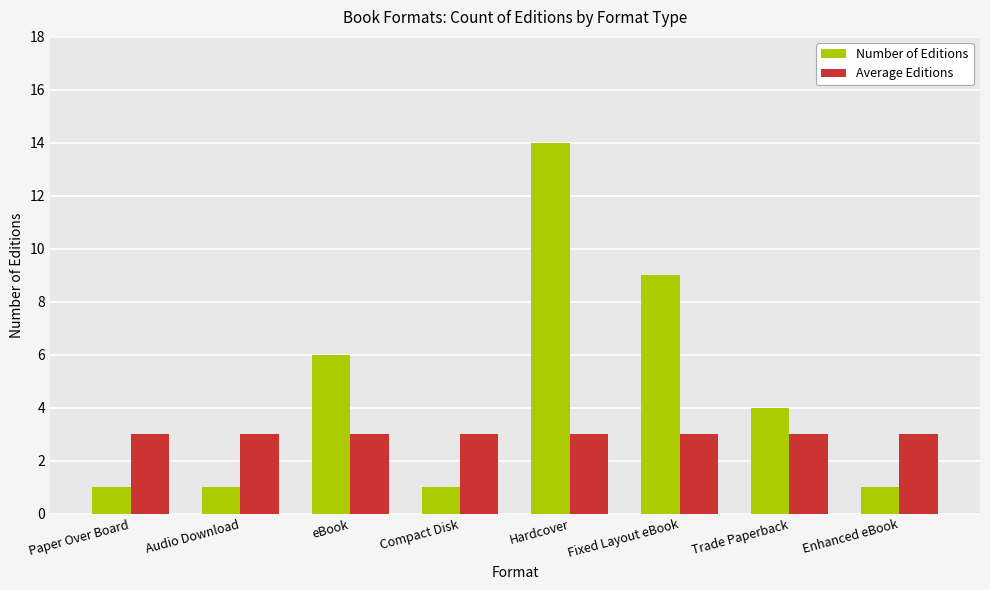

Does the chart contain stacked bars?

No